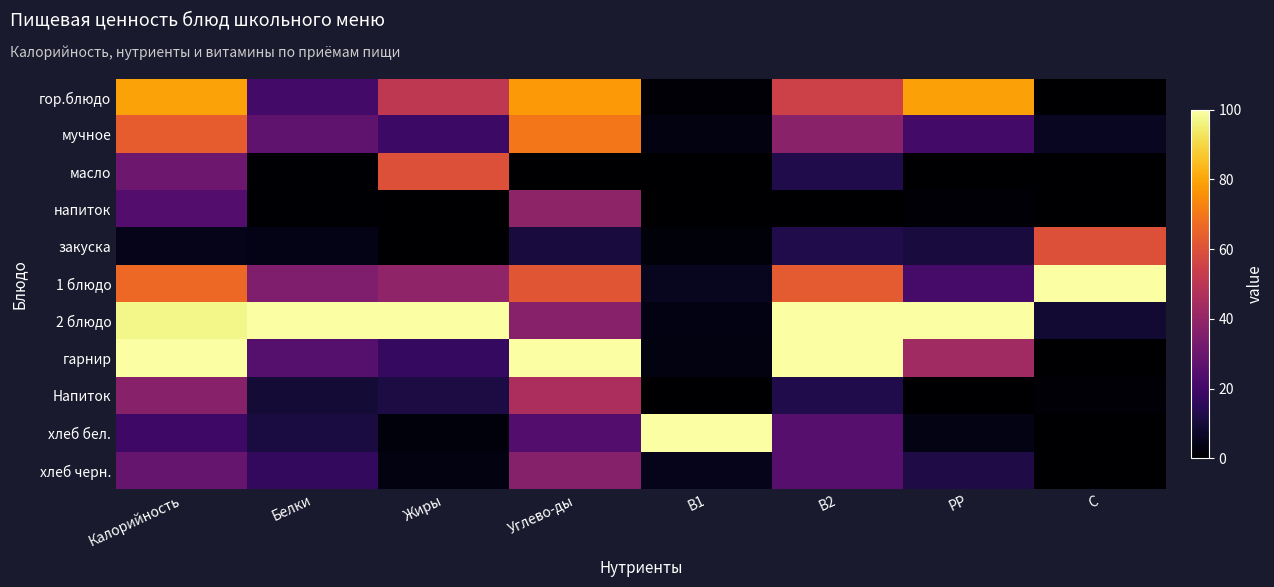

Reading left to right, extract all data points from this chart.

гор.блюдо: Калорийность=79.7	Белки=20.7	Жиры=51.1	Углево-ды=77.5	В1=1.5	В2=55.0	РР=79.3	С=0.0
мучное: Калорийность=63.4	Белки=27.6	Жиры=19.0	Углево-ды=70.0	В1=2.9	В2=37.5	РР=20.5	С=6.0
масло: Калорийность=30.5	Белки=0.7	Жиры=59.9	Углево-ды=0.3	В1=0.1	В2=12.5	РР=0.3	С=0.0
напиток: Калорийность=24.4	Белки=0.7	Жиры=0.0	Углево-ды=38.8	В1=0.0	В2=0.0	РР=1.4	С=0.0
закуска: Калорийность=4.4	Белки=4.1	Жиры=0.0	Углево-ды=10.9	В1=1.9	В2=12.5	РР=10.6	С=60.0
1 блюдо: Калорийность=66.6	Белки=35.0	Жиры=39.4	Углево-ды=61.5	В1=5.7	В2=62.5	РР=21.5	С=100.0
2 блюдо: Калорийность=97.0	Белки=100.0	Жиры=100.0	Углево-ды=37.0	В1=3.4	В2=100.0	РР=100.0	С=9.2
гарнир: Калорийность=100.0	Белки=24.8	Жиры=17.5	Углево-ды=100.0	В1=2.9	В2=100.0	РР=43.2	С=0.0
Напиток: Калорийность=37.0	Белки=9.7	Жиры=11.7	Углево-ды=45.7	В1=0.0	В2=12.5	РР=0.0	С=1.0
хлеб бел.: Калорийность=19.5	Белки=11.0	Жиры=2.2	Углево-ды=24.5	В1=100.0	В2=25.0	РР=3.5	С=0.0
хлеб черн.: Калорийность=29.3	Белки=16.6	Жиры=2.9	Углево-ды=36.7	В1=4.8	В2=25.0	РР=12.1	С=0.0